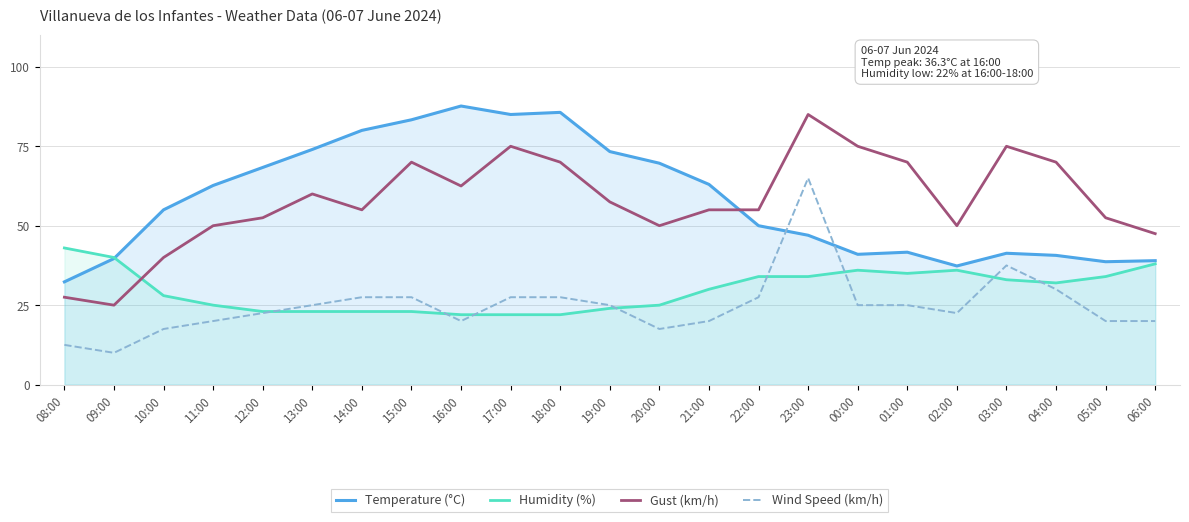

Between 08:00 and 14:00, which series saw the biggest shift?

Temperature (°C)